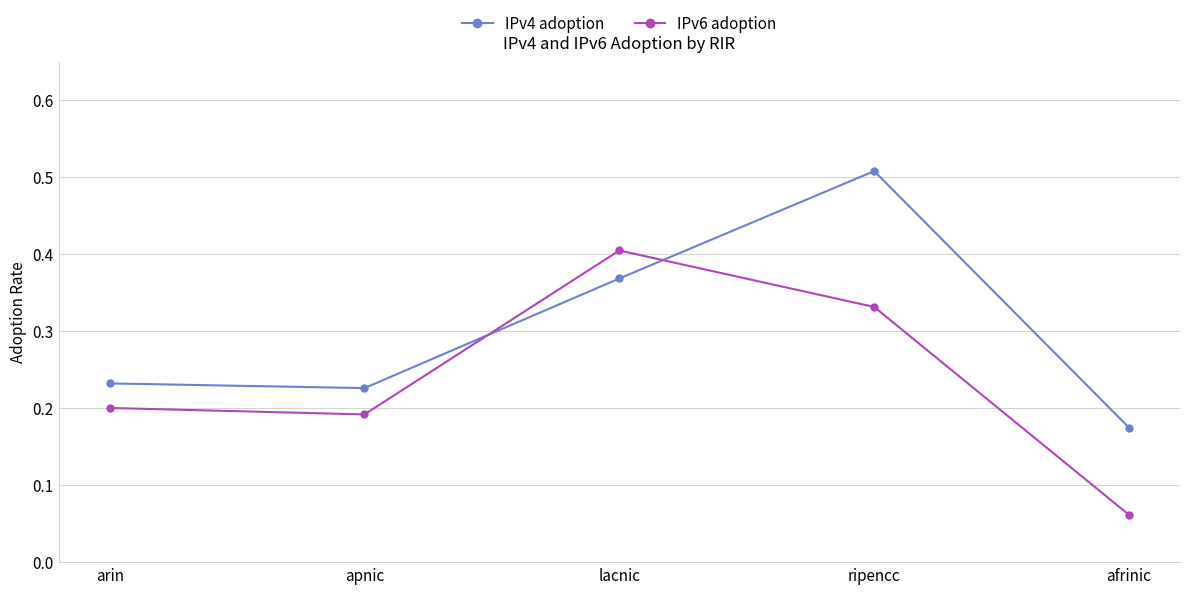

At which label does IPv4 adoption reach its minimum?

afrinic